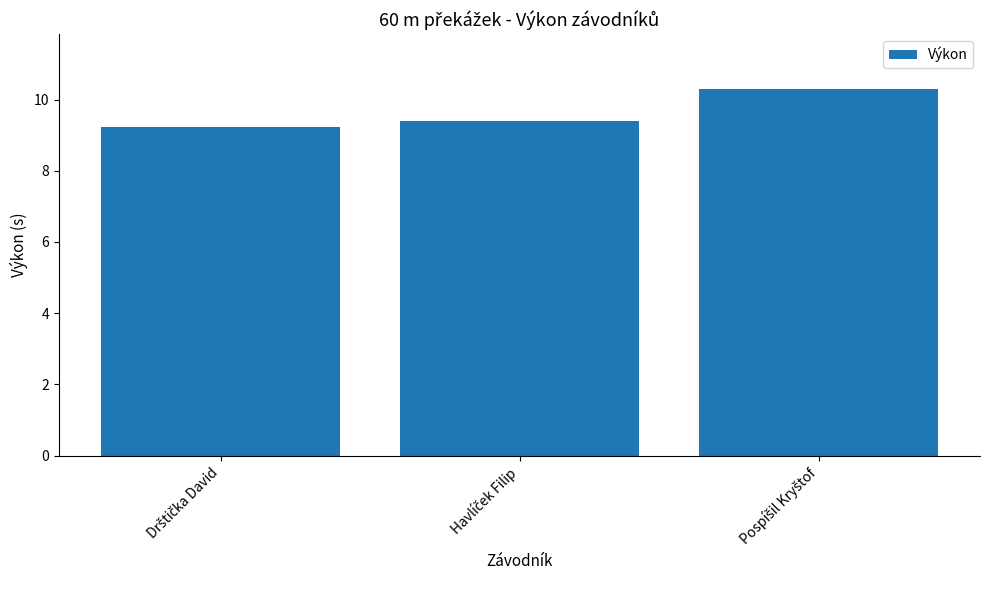

What is the value of the 1st bar from the left?

9.2